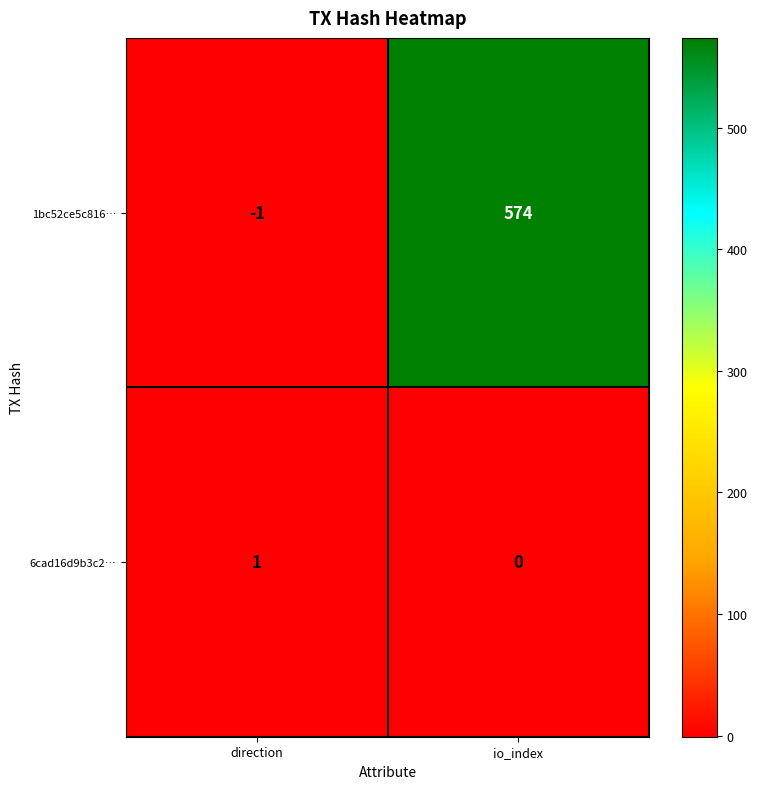

What is the sum of all 1bc52ce5c816… values?

573